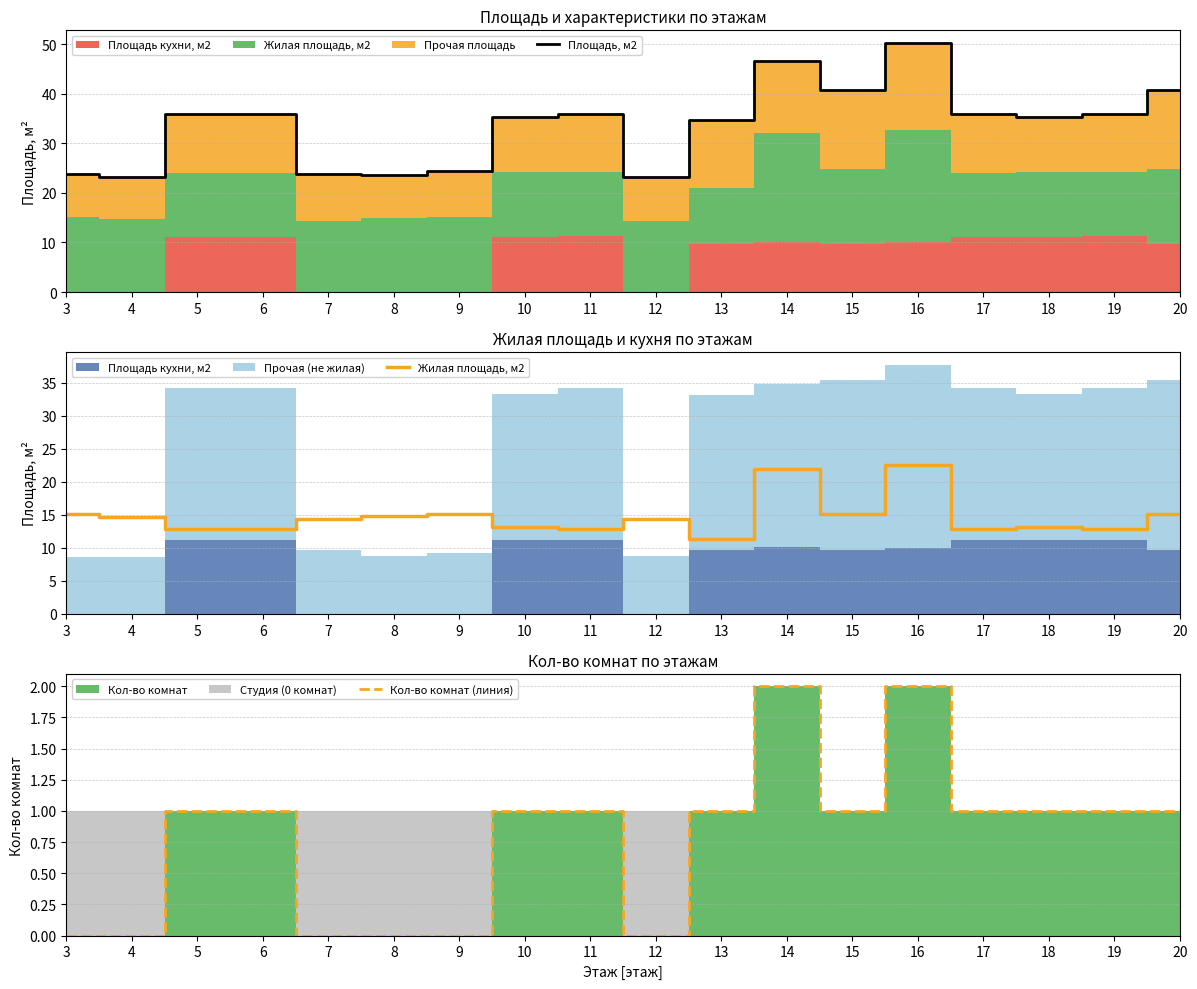

Reading left to right, list all the values displayed in this chart.

Площадь, м2: 3=23.8	4=23.2	5=35.9	6=35.9	7=23.9	8=23.7	9=24.4	10=35.2	11=36.0	12=23.2	13=34.6	14=46.6	15=40.8	16=50.3	17=35.9	18=35.2	19=36.0	20=40.8
Жилая площадь, м2: 3=15.1	4=14.7	5=12.8	6=12.8	7=14.3	8=14.9	9=15.1	10=13.1	11=12.9	12=14.4	13=11.3	14=21.9	15=15.2	16=22.6	17=12.8	18=13.1	19=12.9	20=15.2
Кол-во комнат (линия): 3=0.0	4=0.0	5=1.0	6=1.0	7=0.0	8=0.0	9=0.0	10=1.0	11=1.0	12=0.0	13=1.0	14=2.0	15=1.0	16=2.0	17=1.0	18=1.0	19=1.0	20=1.0